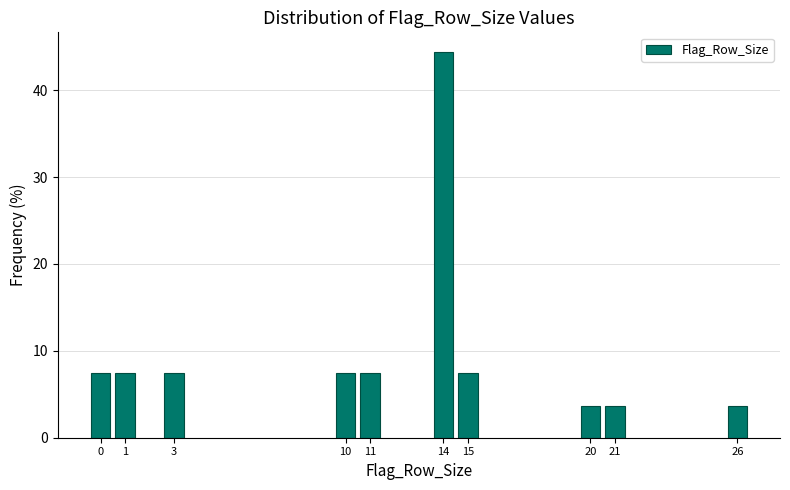

Reading right to left, extract all data points from this chart.

3.7	3.7	3.7	7.4	44.4	7.4	7.4	7.4	7.4	7.4